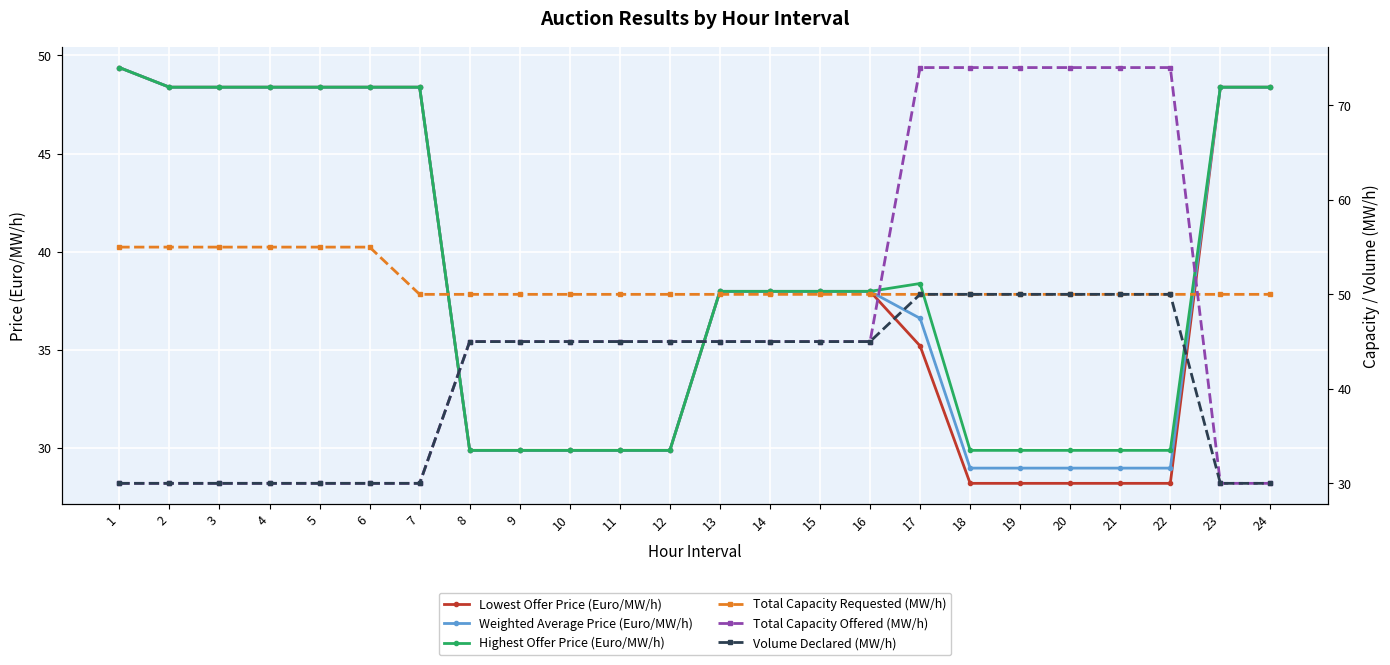

True or false: Total Capacity Offered (MW/h) has a value of 36.1 at 17.

False